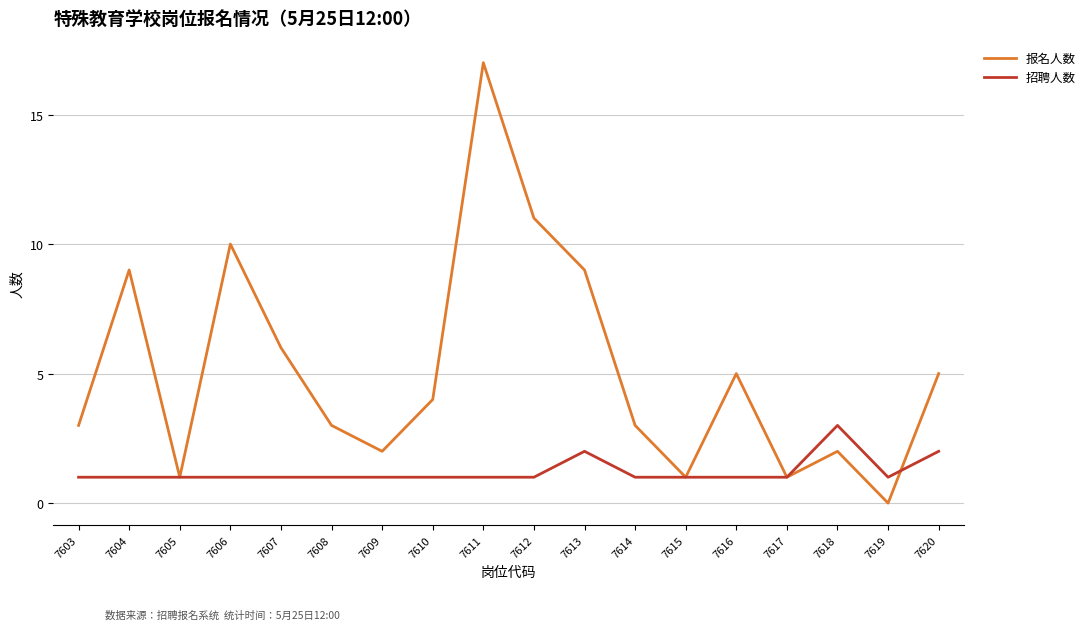

Reading left to right, transcribe all the data shown in this chart.

报名人数: 3	9	1	10	6	3	2	4	17	11	9	3	1	5	1	2	0	5
招聘人数: 1	1	1	1	1	1	1	1	1	1	2	1	1	1	1	3	1	2